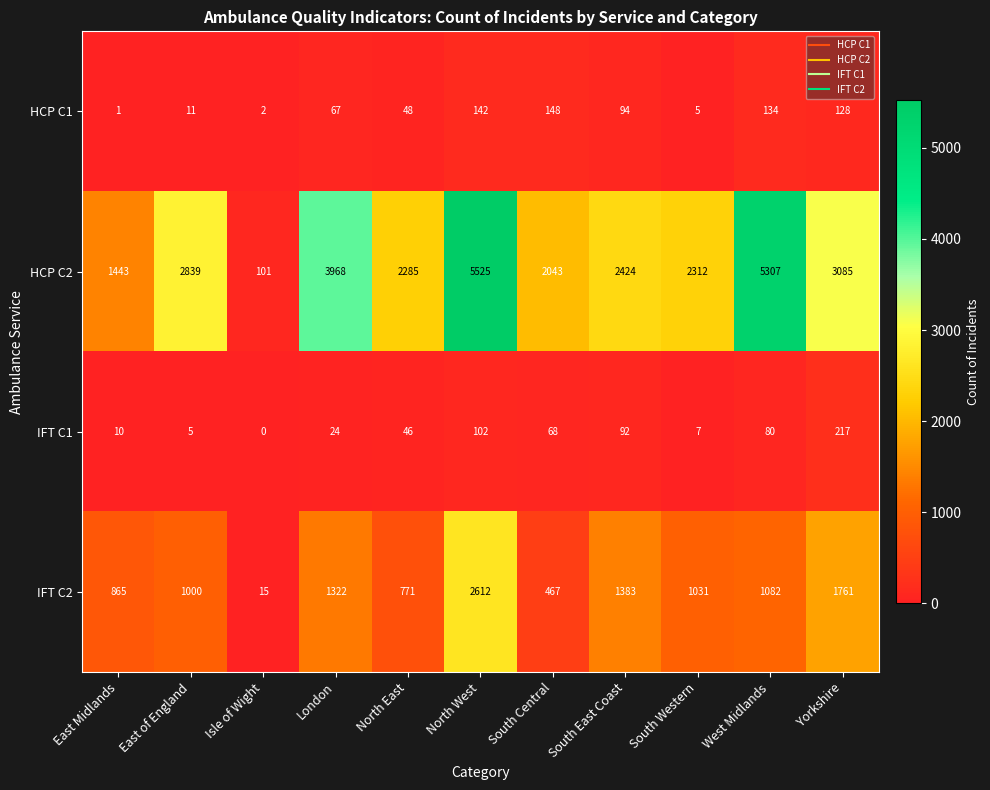

List the series in order of their peak value, highest first.

HCP C2, IFT C2, IFT C1, HCP C1